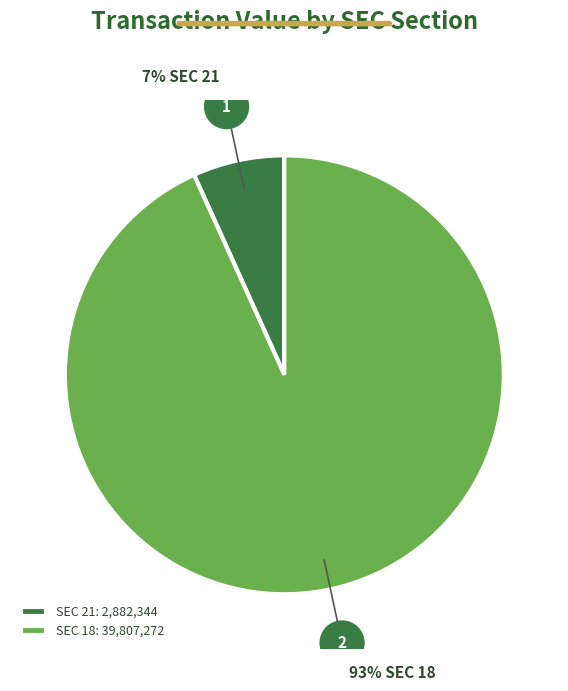

What is the largest slice in the pie chart?

SEC 18: 39,807,272